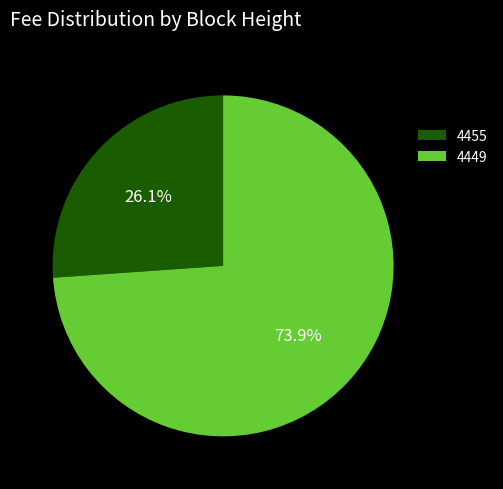

True or false: 4449 accounts for 82% of the total.

False